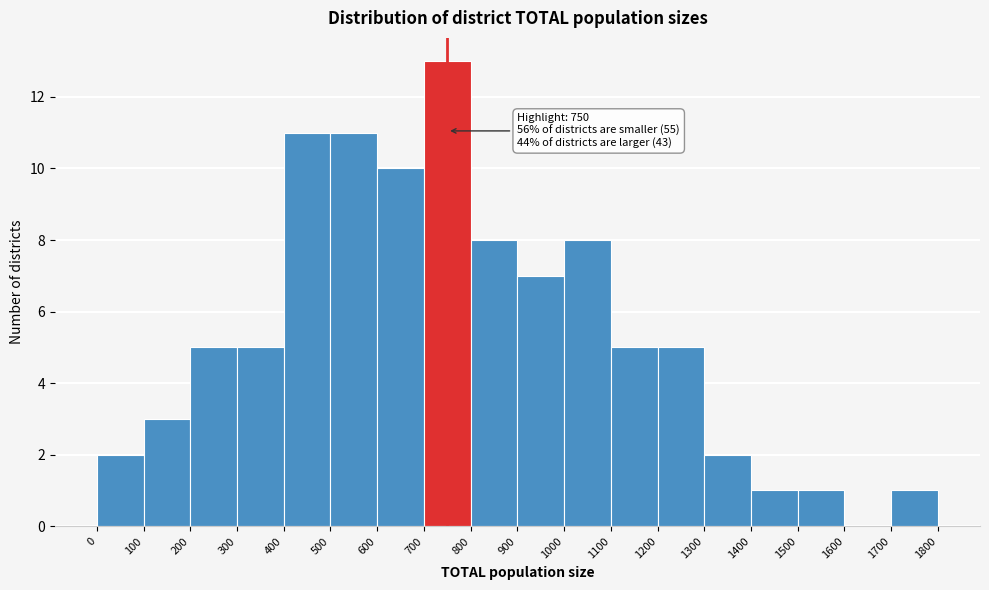

Over which range of the x-axis is the bar tallest?

700 to 800